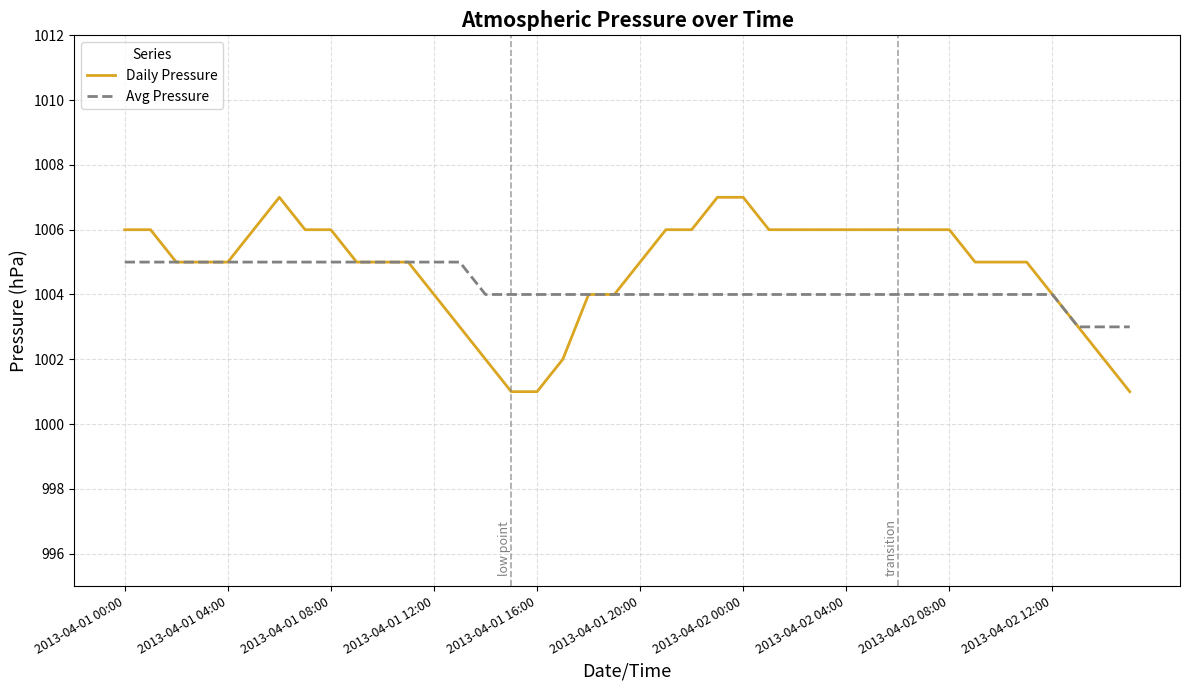

List the series in order of their peak value, lowest first.

Avg Pressure, Daily Pressure